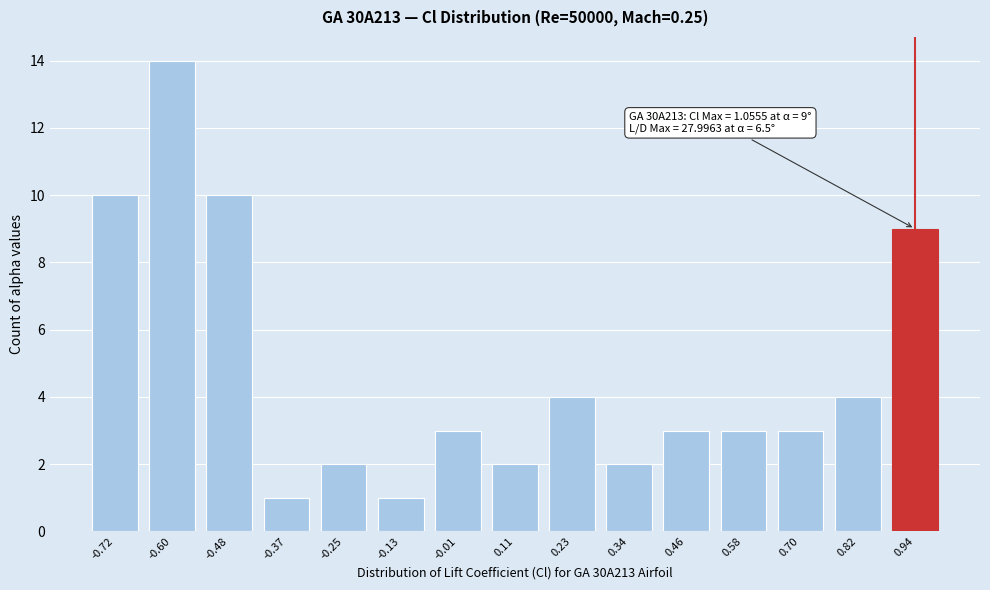

Reading left to right, list all the values displayed in this chart.

10	14	10	1	2	1	3	2	4	2	3	3	3	4	9